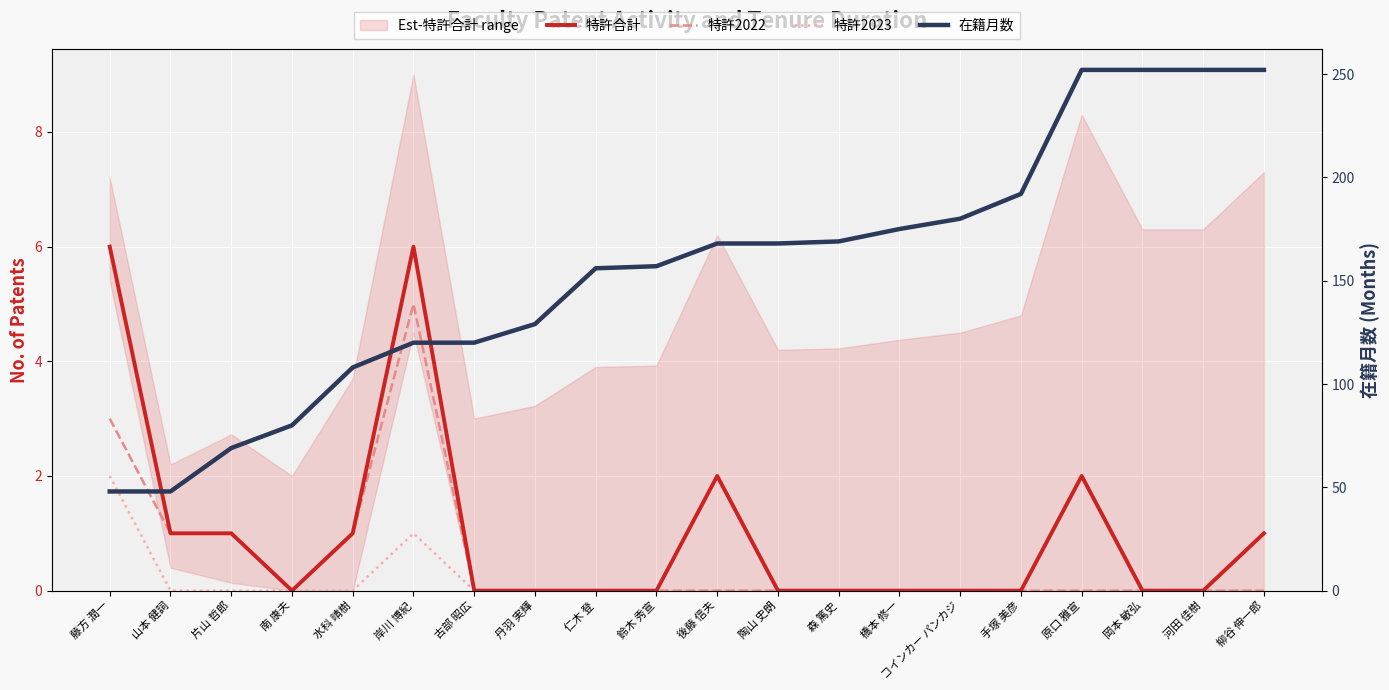

What are all the series names shown in the legend?

特許合計, 特許2022, 特許2023, 在籍月数